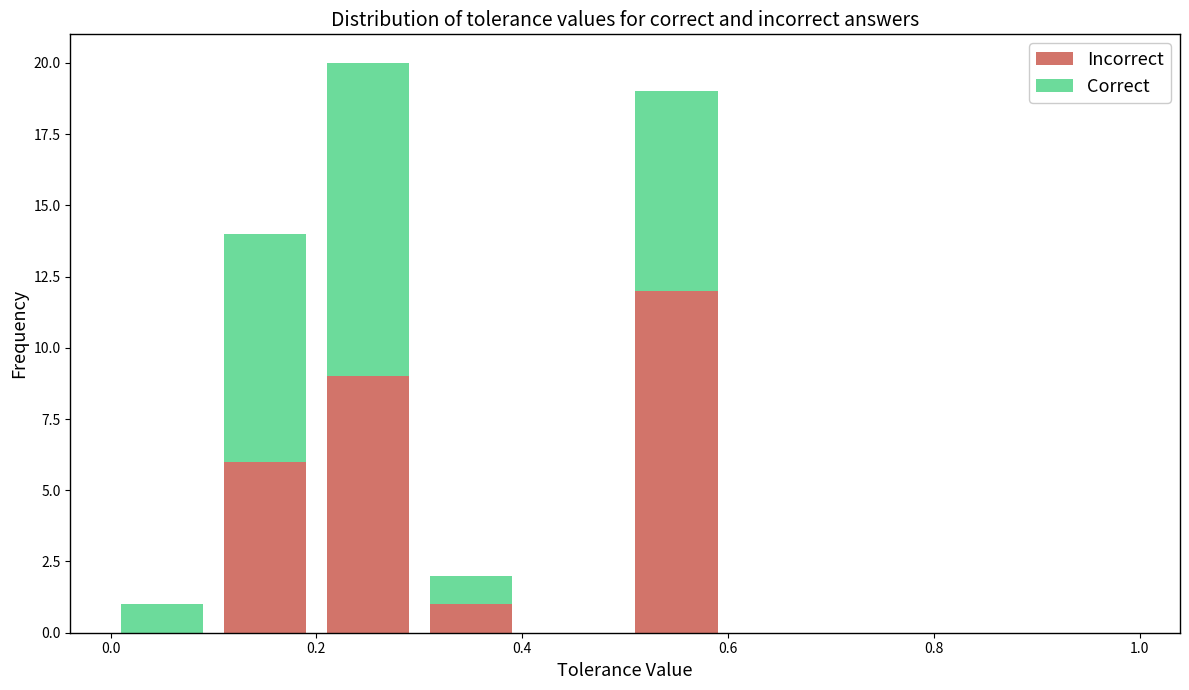

Which range on the x-axis has the tallest stacked bar (by total height)?

0.2 to 0.3